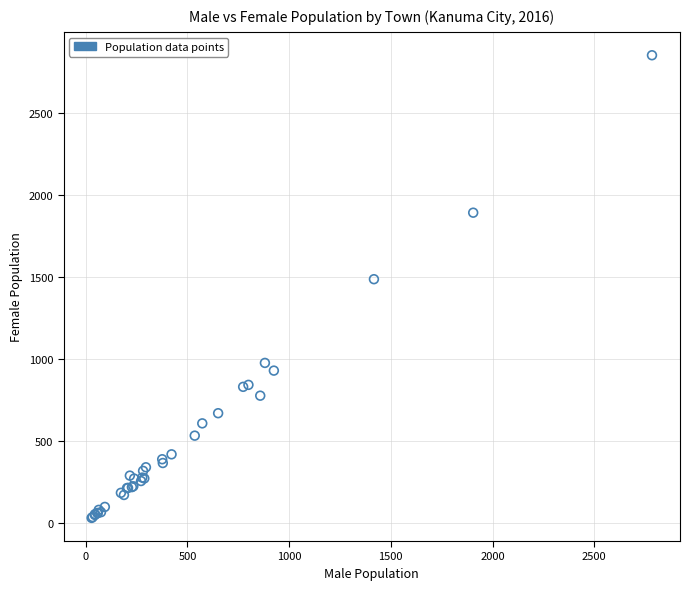

What Y value in the scatter plot is closest to 1443?

1488